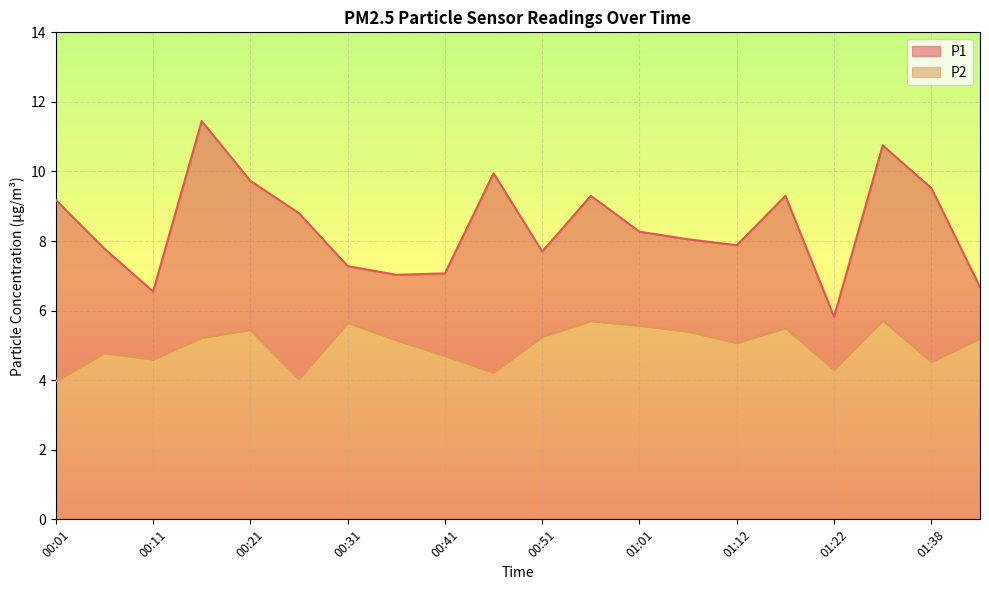

Rank the categories by P1 value from highest to lowest.

00:16, 01:33, 00:46, 00:21, 01:38, 00:56, 01:17, 00:01, 00:26, 01:01, 01:06, 01:12, 00:06, 00:51, 00:31, 00:41, 00:36, 01:43, 00:11, 01:22